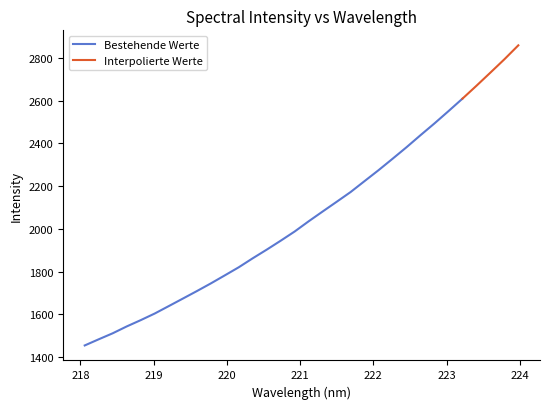

The value at 223.7895 is 4234.9. True or false?

False